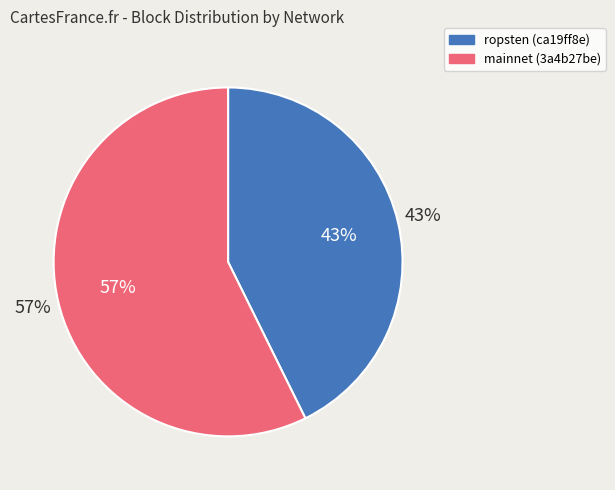

What percentage is the mainnet (3a4b27be) slice, to the nearest percent?

57%